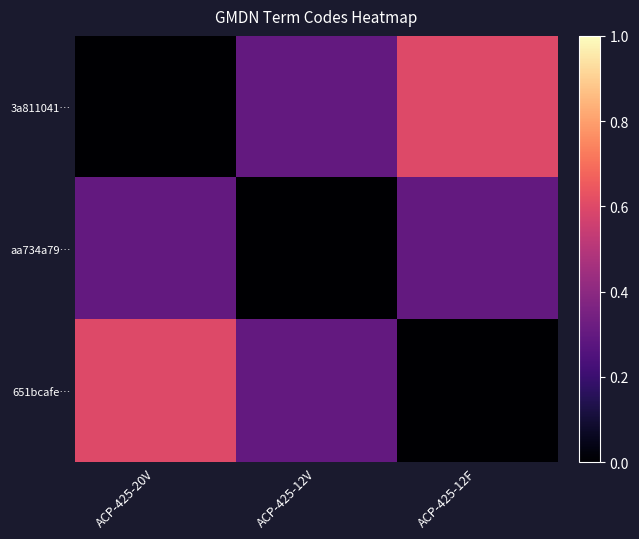

What is the spread (max minus min) of values at ACP-425-12F?

0.6